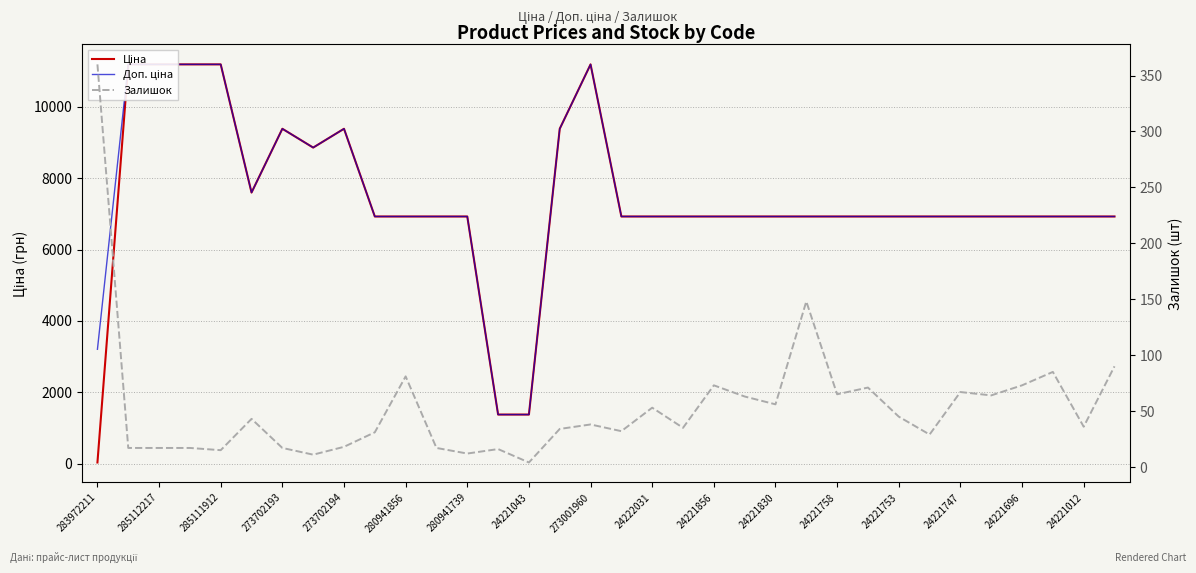

What is the sum of the Ціна values at 29 and 27?

13851.3